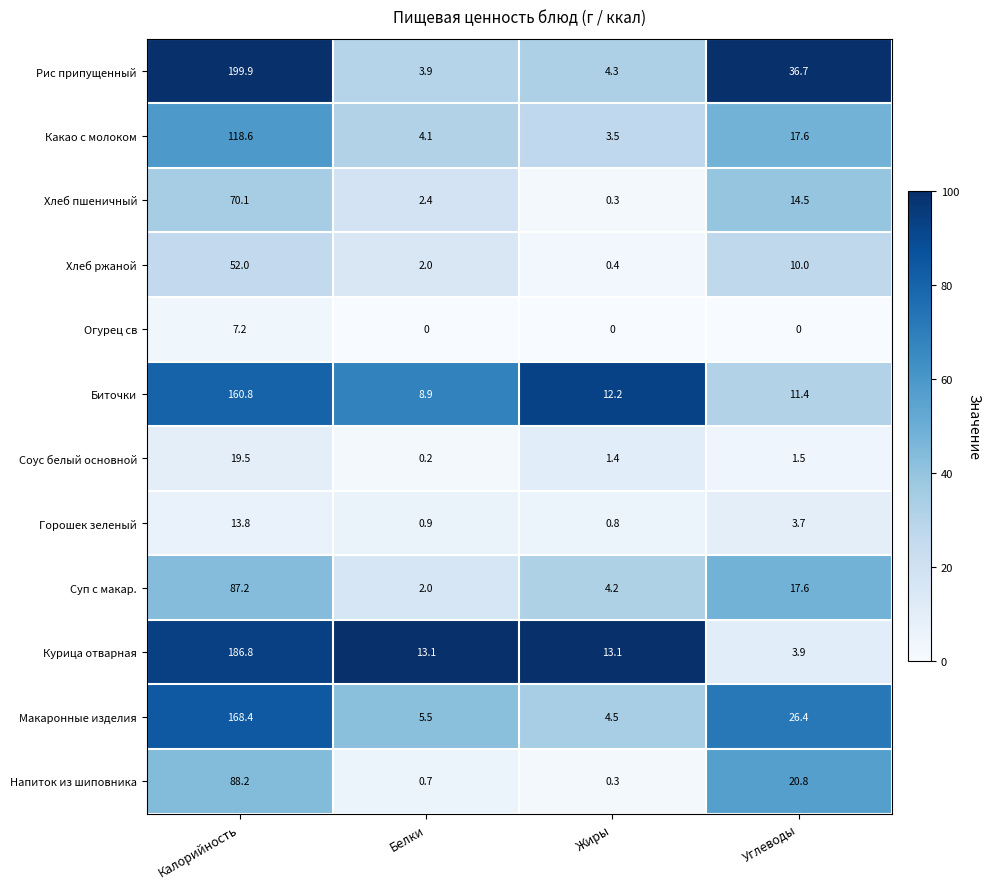

True or false: Соус белый основной has a value of 1.4 at Жиры.

True